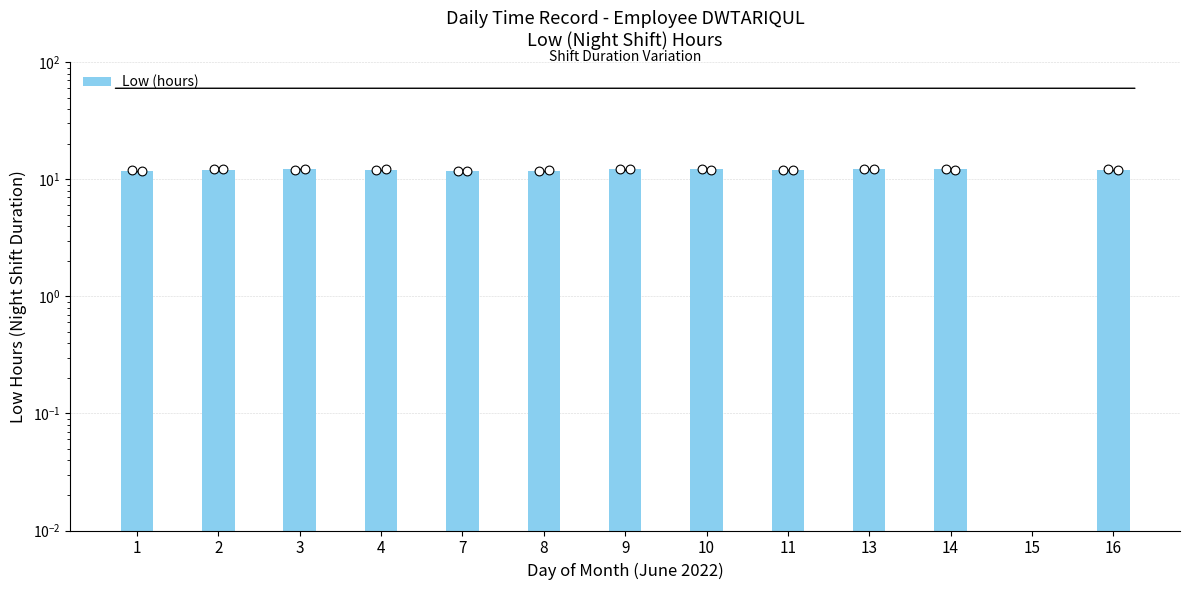

What is the change in value from 8 to 13?

+0.4